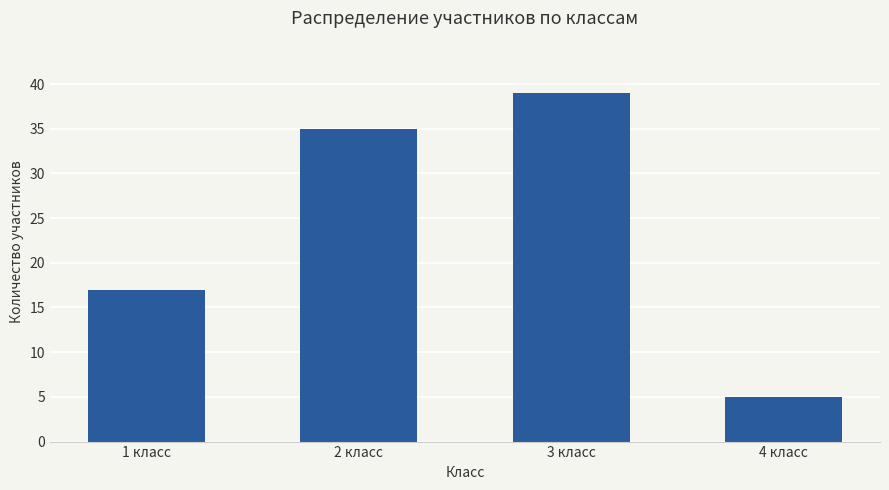

At which category does the chart reach its minimum across all series?

4 класс